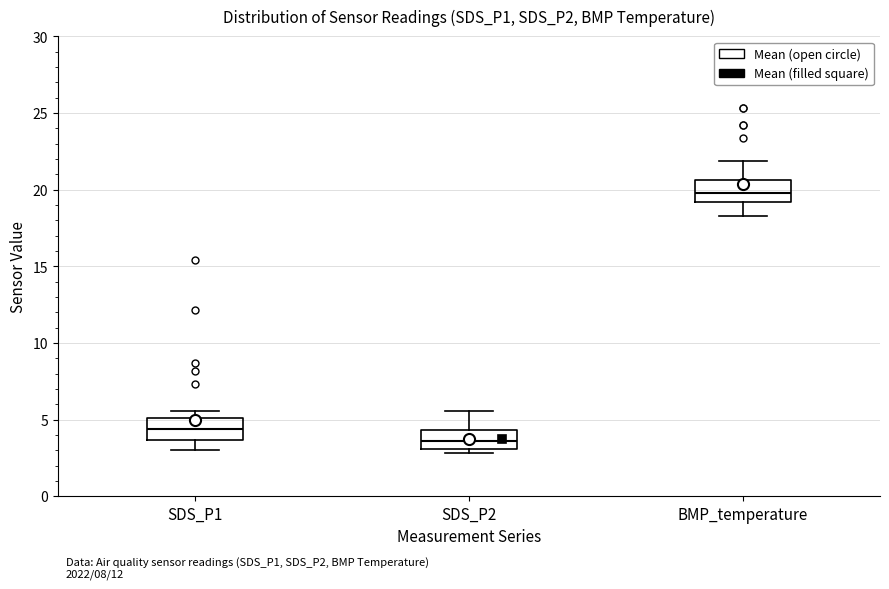

Reading left to right, transcribe this box plot: for each box, give where its median line is, the range the box spans, and where its two whiskers end, as read against the y-axis. The values are not printed on the chart, so give them approximately, as read against the axis.

SDS_P1: median 4.5, box 3.5 to 5.0, whiskers 3.0 to 5.5
SDS_P2: median 3.5, box 3.0 to 4.5, whiskers 3.0 (just below the box's lower edge) to 5.5
BMP_temperature: median 20.0, box 19.0 to 20.5, whiskers 18.5 to 22.0